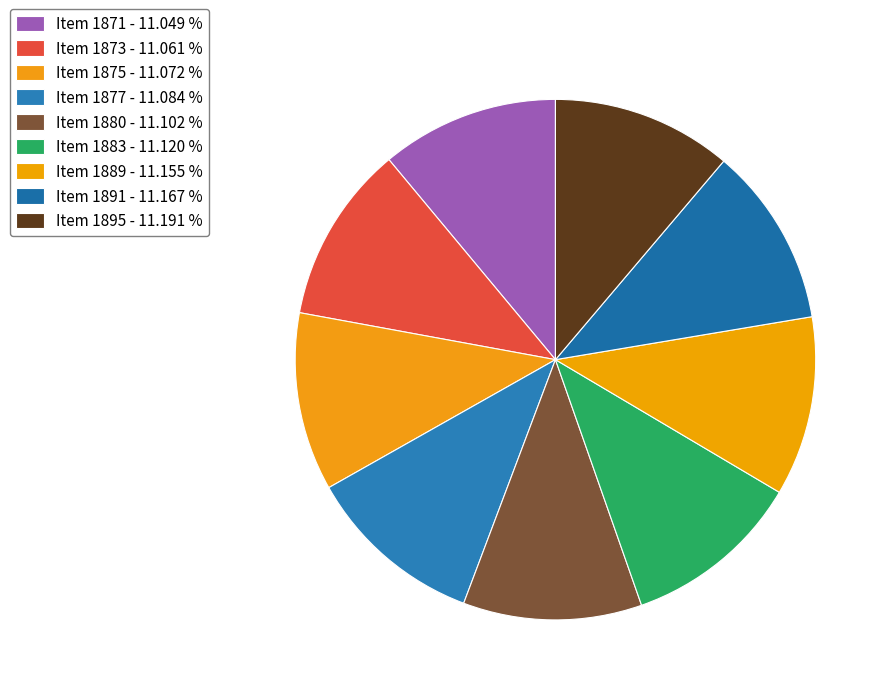

The Item 1873 slice represents 11% of the pie. True or false?

True